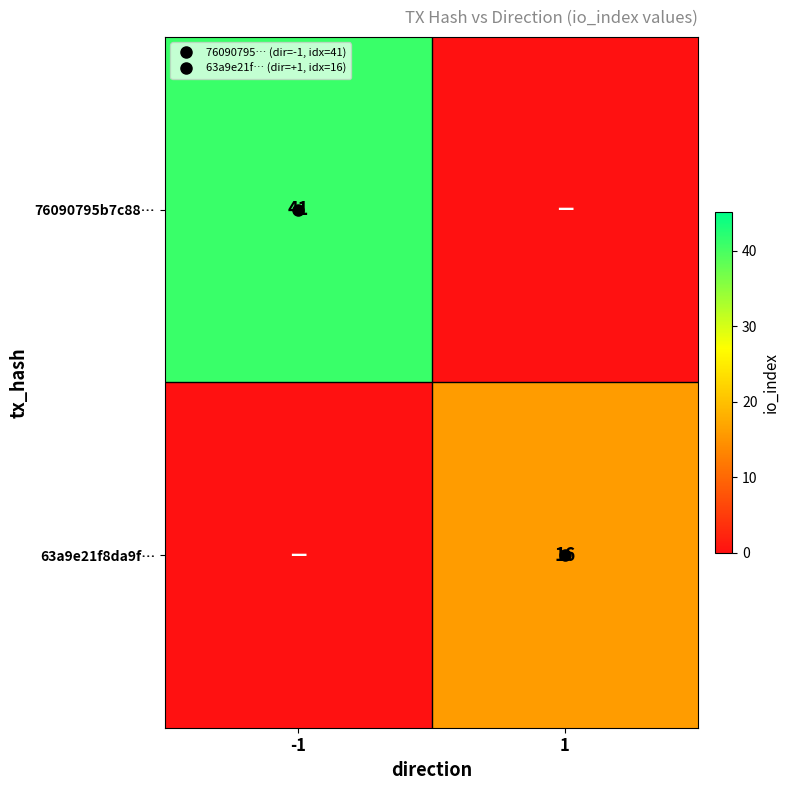

How many series are shown in this chart?

2